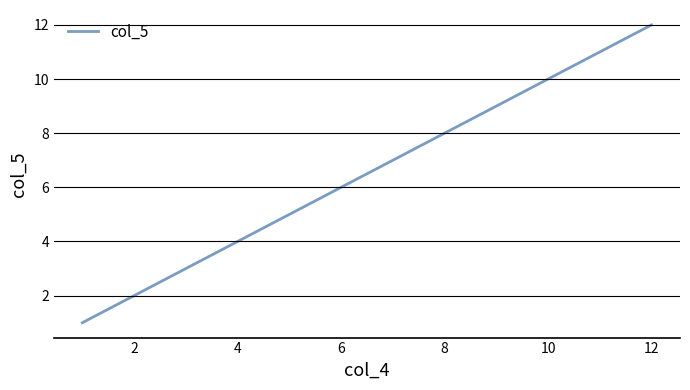

Reading right to left, transcribe all the data shown in this chart.

12	11	10	9	8	7	6	5	4	3	2	1